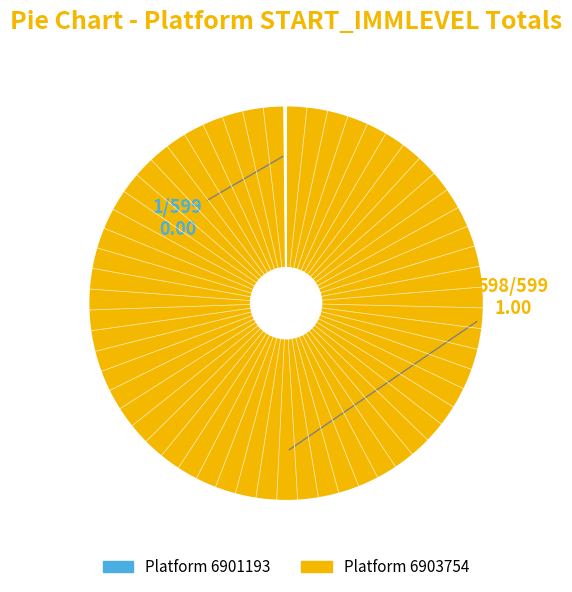

Is there a majority slice in this chart?

Yes